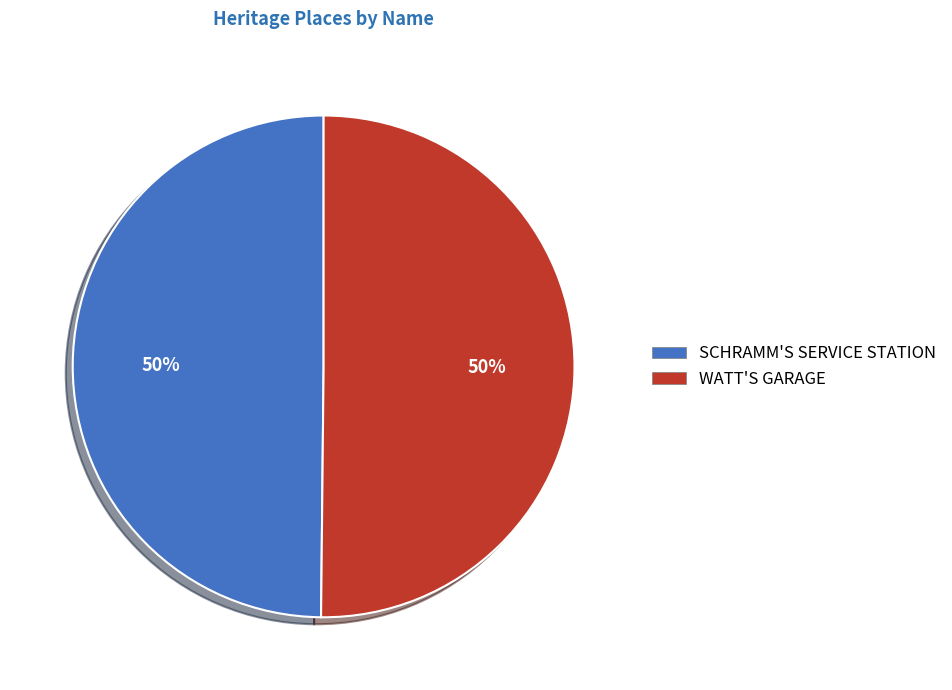

Approximately how many times larger is the value at SCHRAMM'S SERVICE STATION compared to WATT'S GARAGE?

1.0